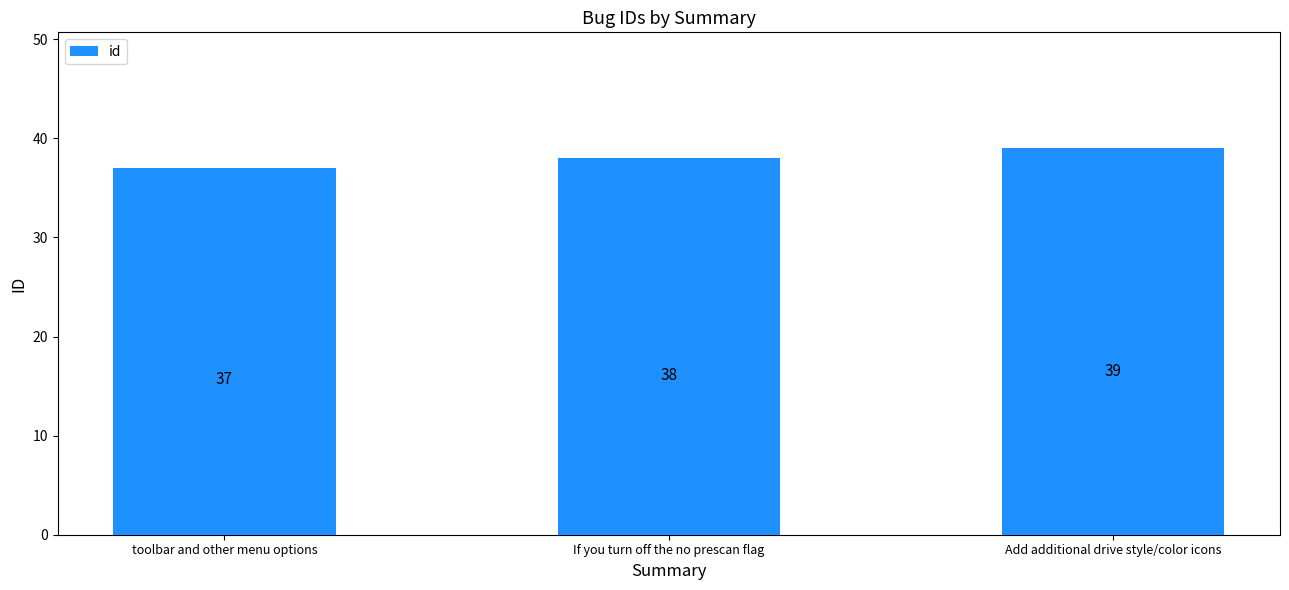

What is the approximate value at If you turn off the no prescan flag?

38